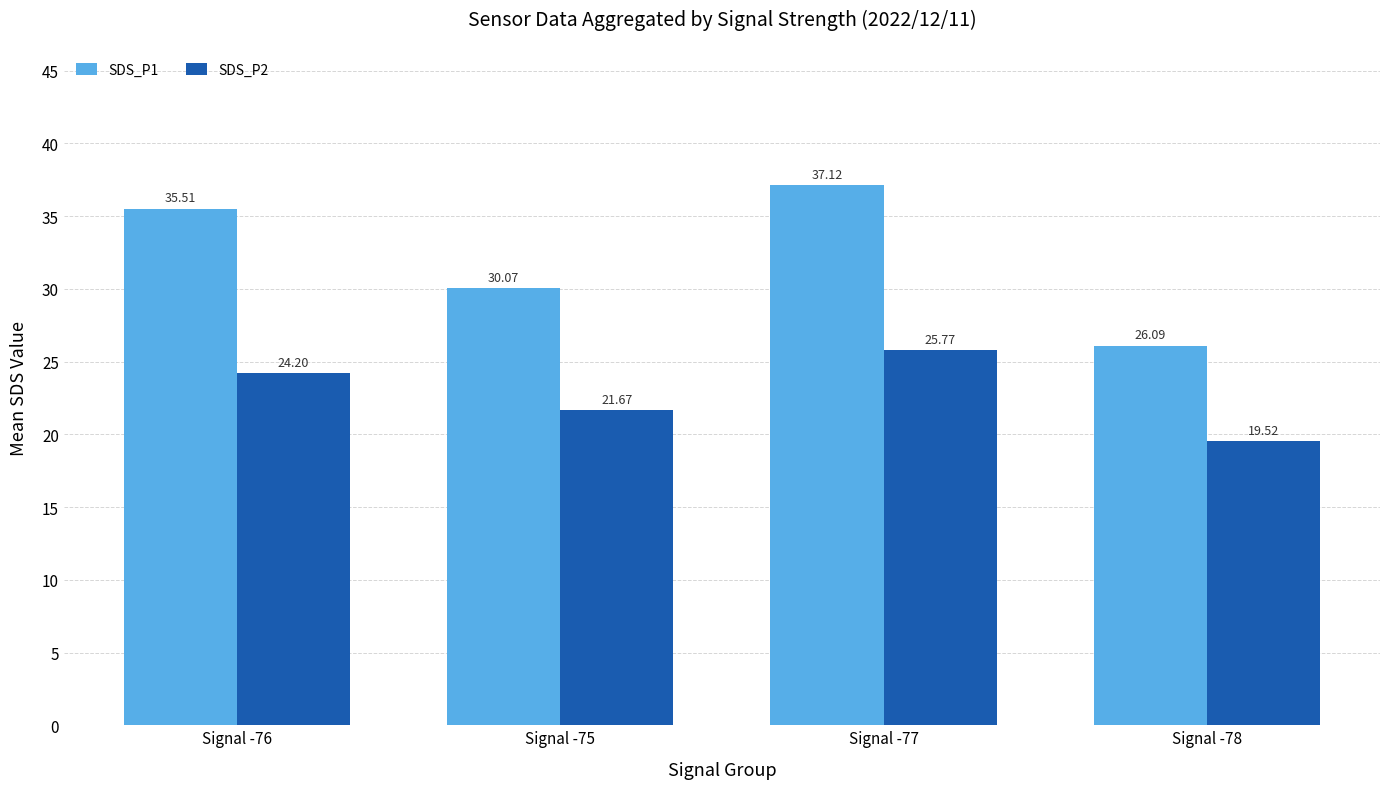

The value of SDS_P1 at Signal -78 is 44.9. True or false?

False